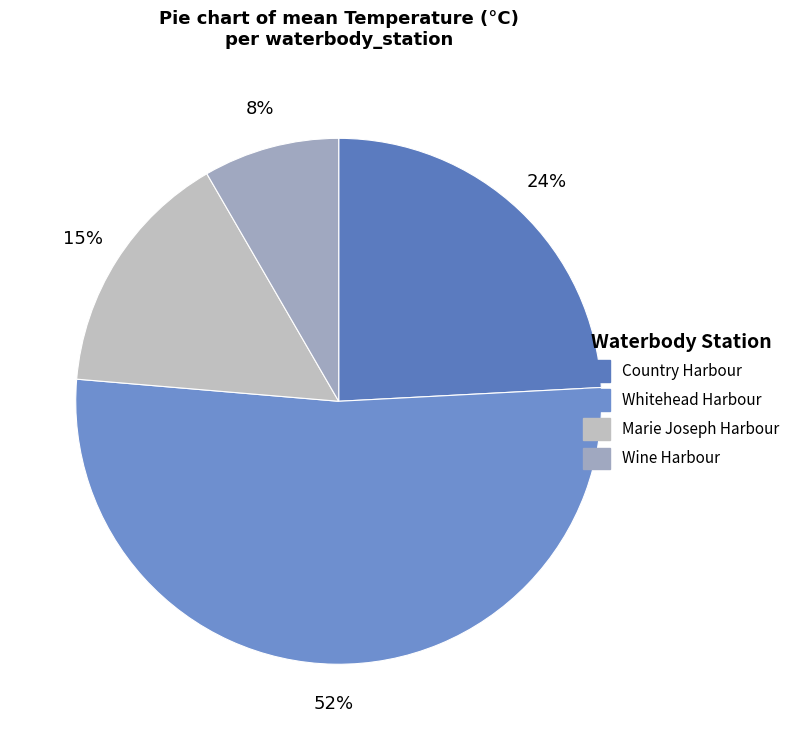

How many segments does this pie chart have?

4